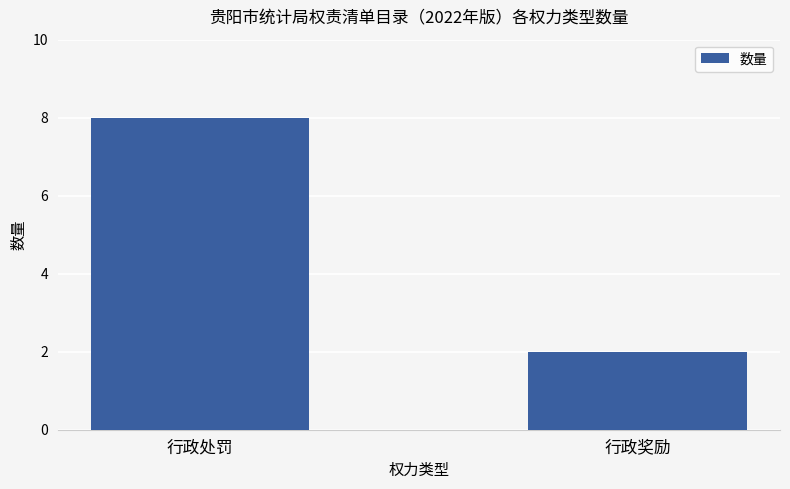

What is the sum of all values?

10